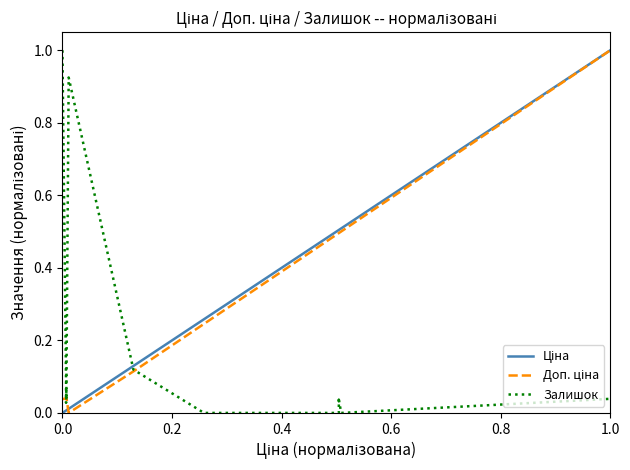

At how many categories does at least one series exceed 0?

20